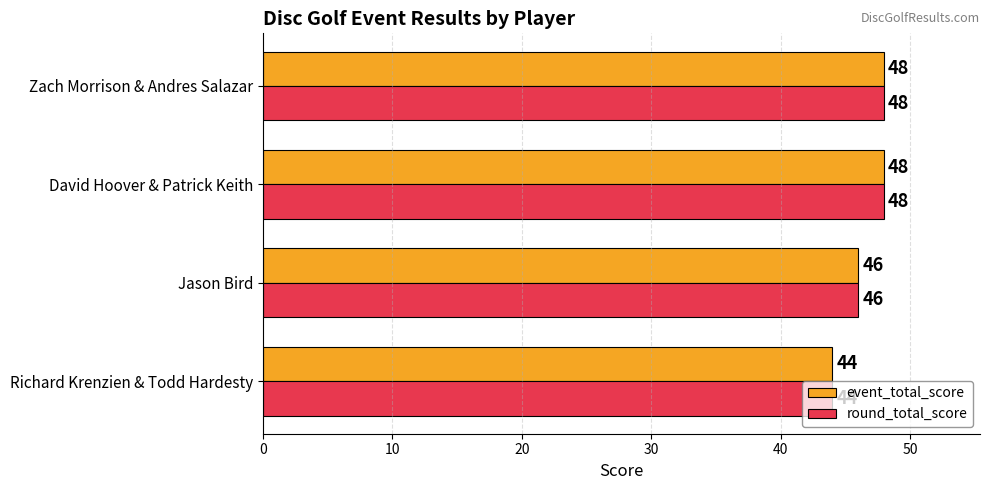

How many event_total_score values are between 46 and 48?

3